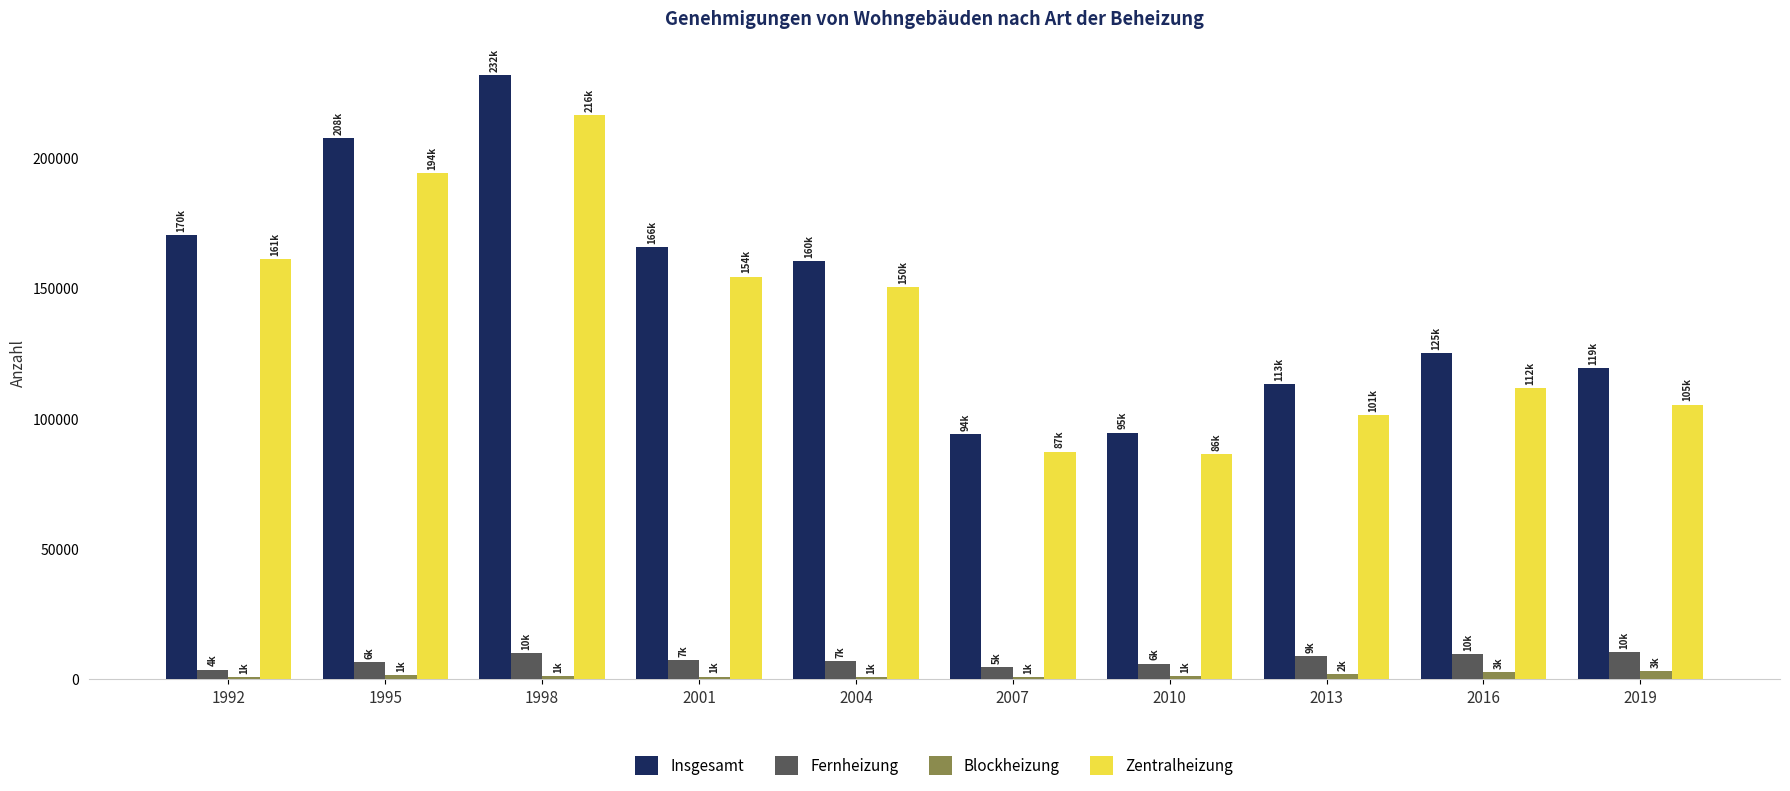

What are all the series names shown in the legend?

Insgesamt, Fernheizung, Blockheizung, Zentralheizung